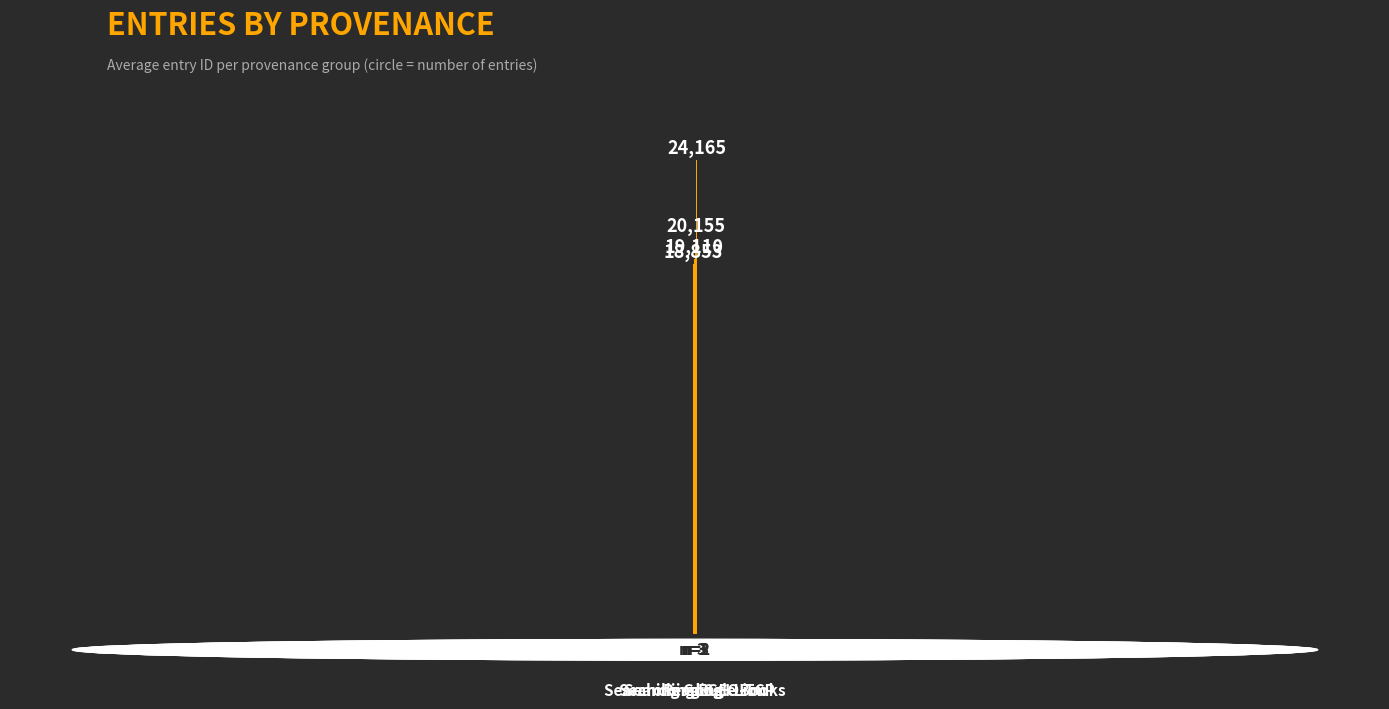

What is the difference between the maximum and minimum values?

5312